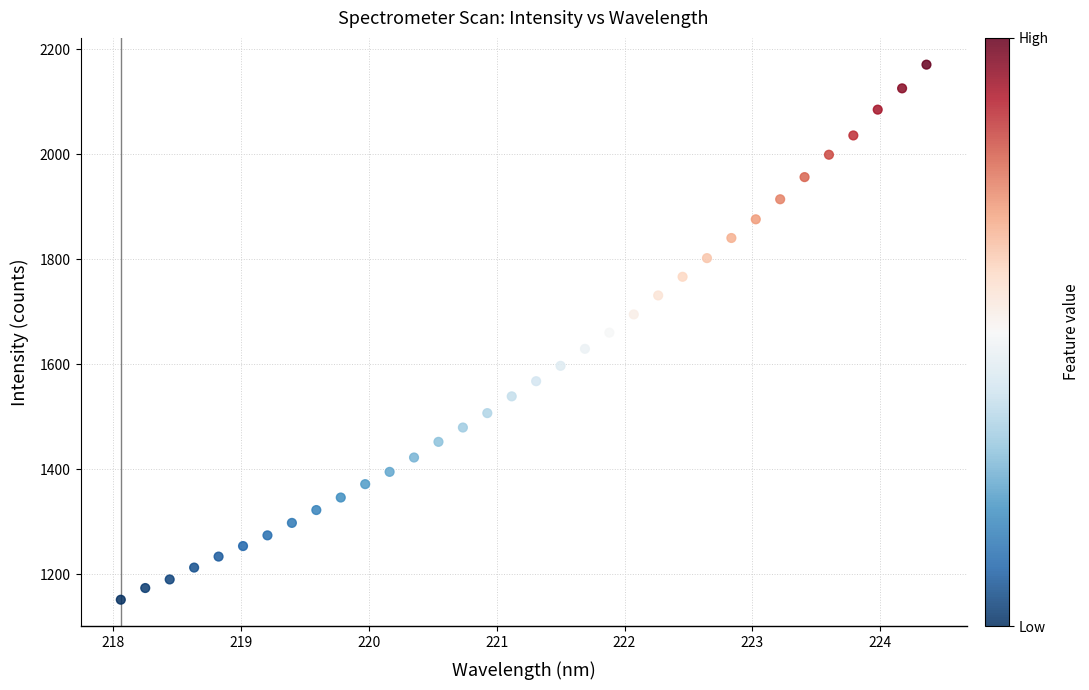

What is the range of Y values (max minus min)?

1019.4